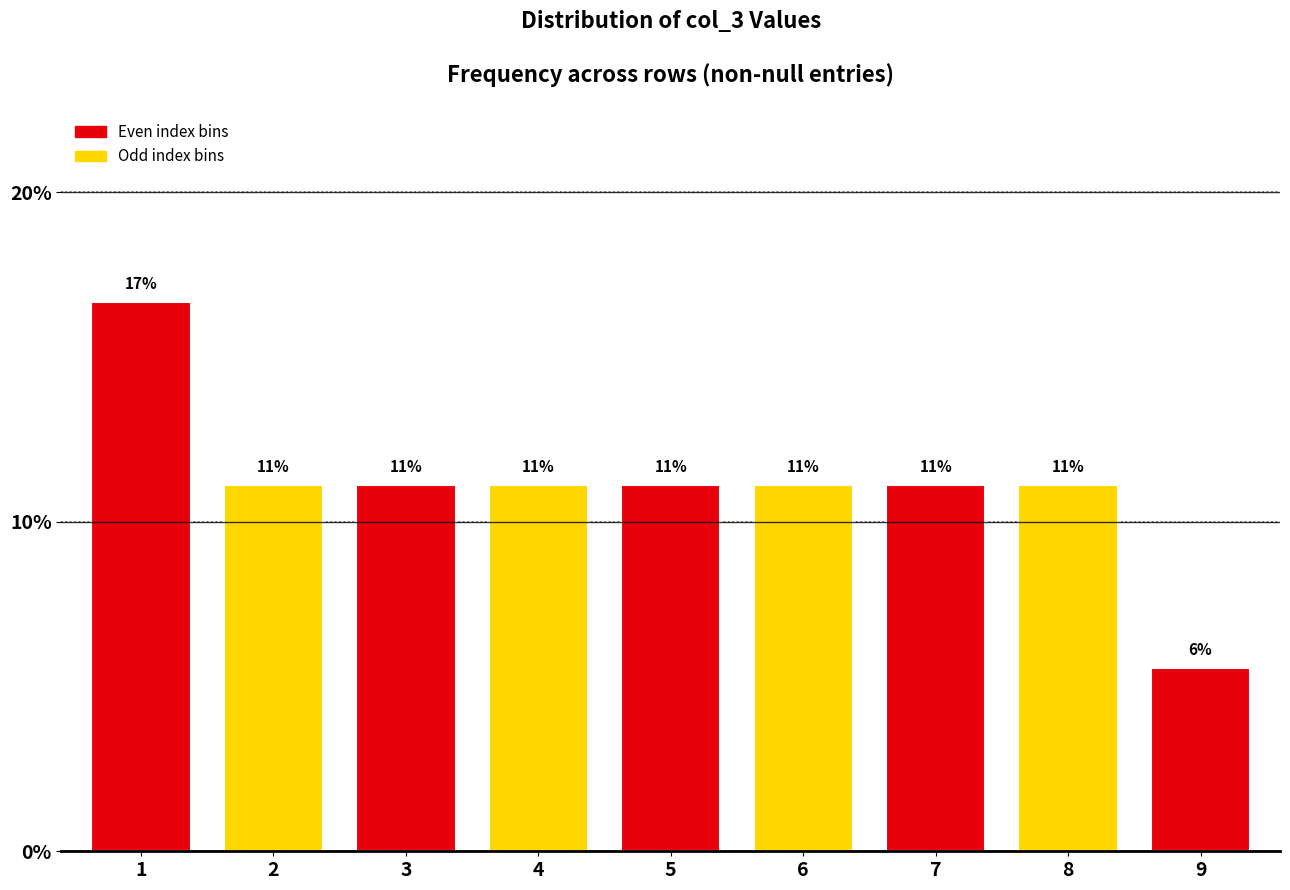

How many bars are there in total?

9